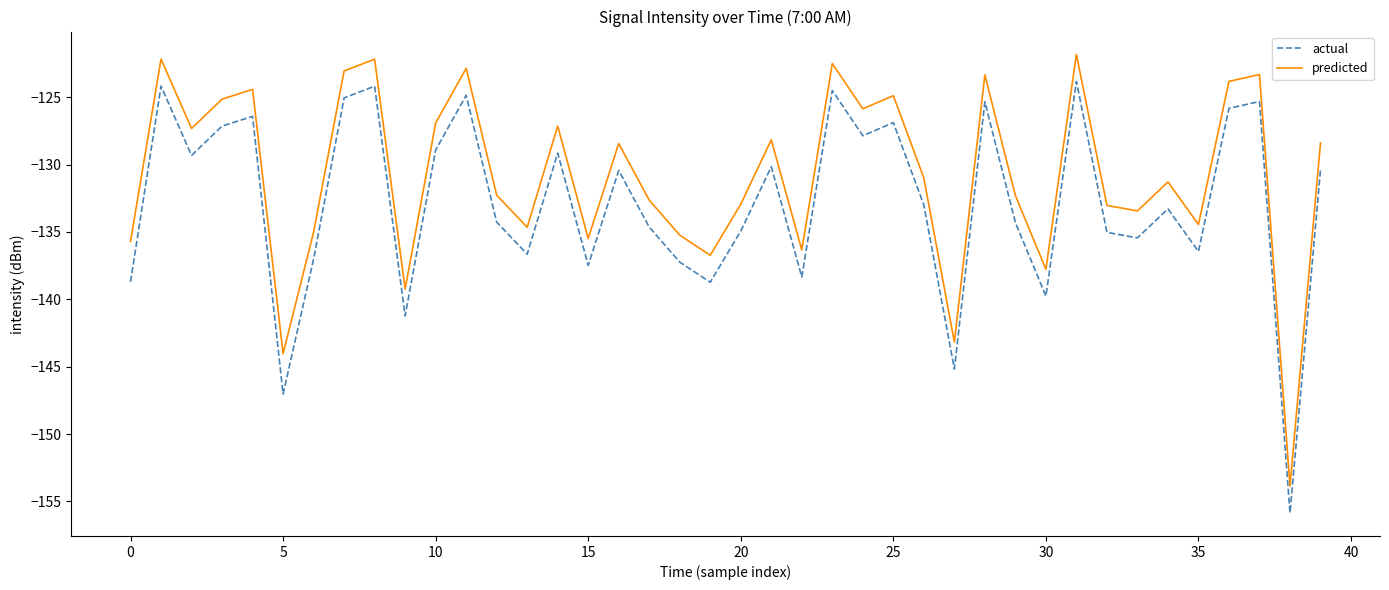

What is the difference between the maximum and minimum values in the actual series?

32.0